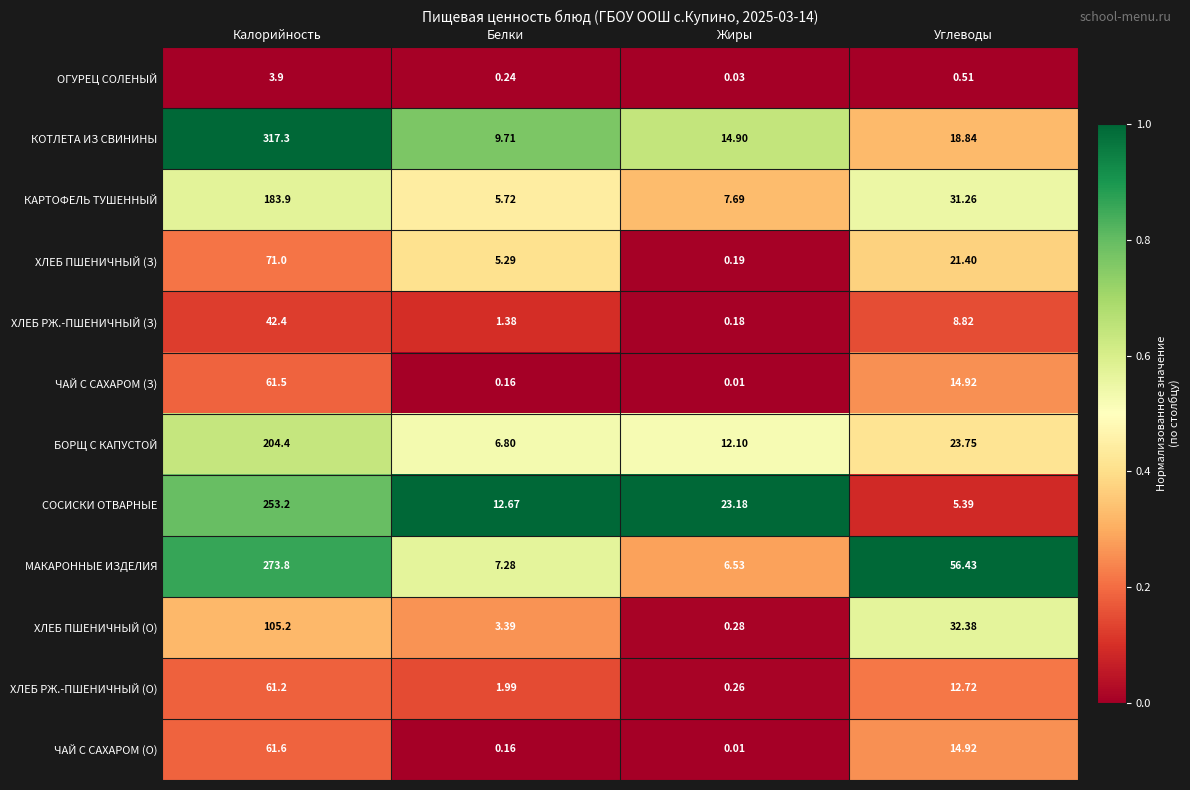

At which label does БОРЩ С КАПУСТОЙ reach its minimum?

Белки